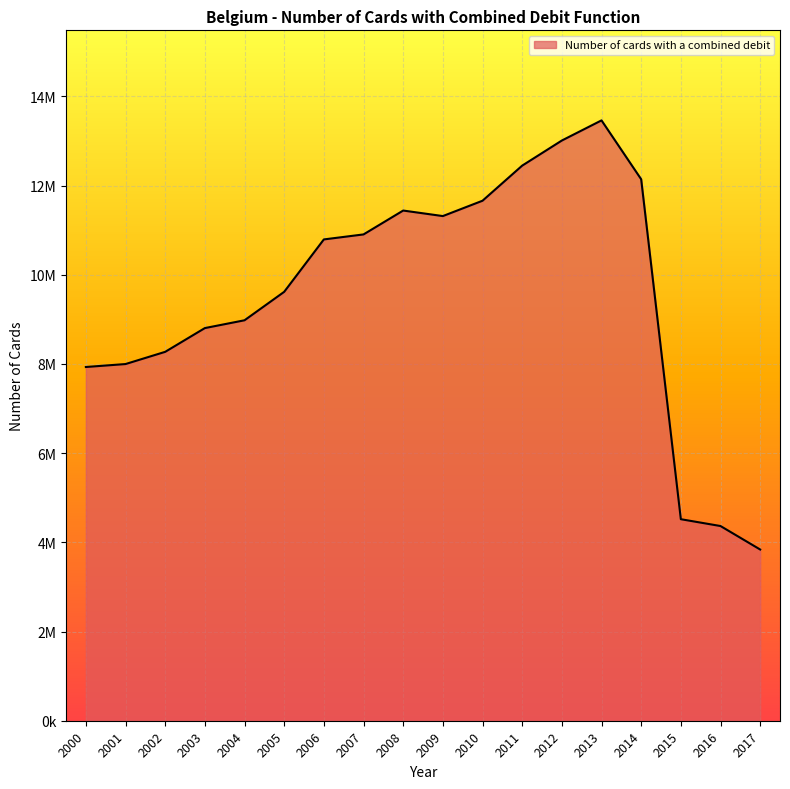

At which category does the data reach its first local peak?

2008